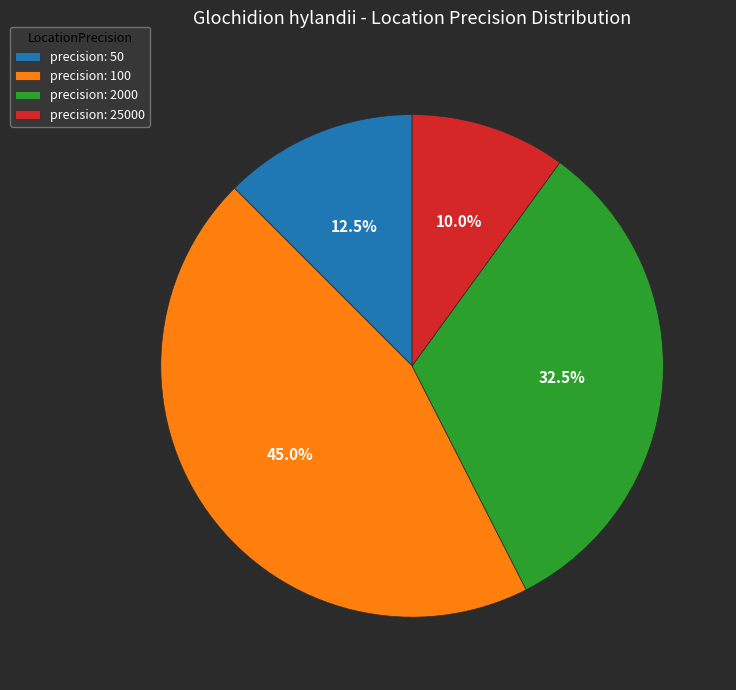

How many segments does this pie chart have?

4